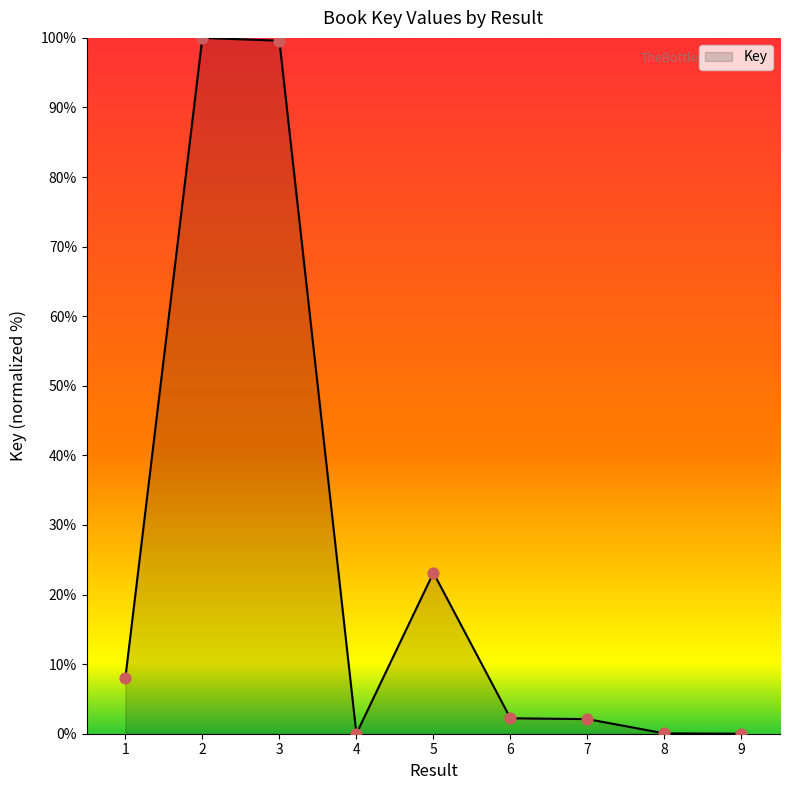

What is the change in value from 4 to 6?

+2.2